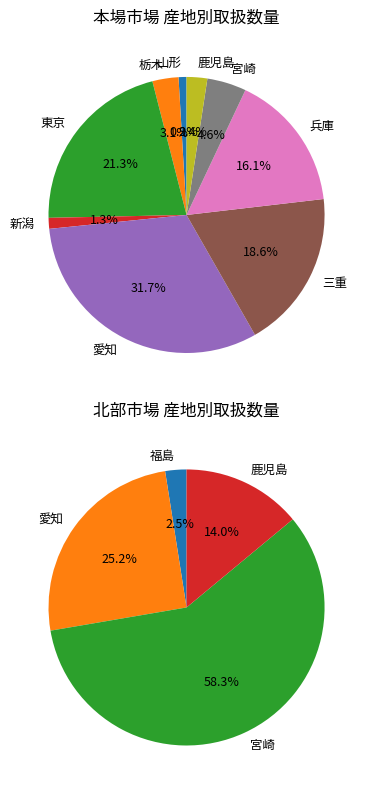

Is it true that 新潟 is 13% of the pie?

False